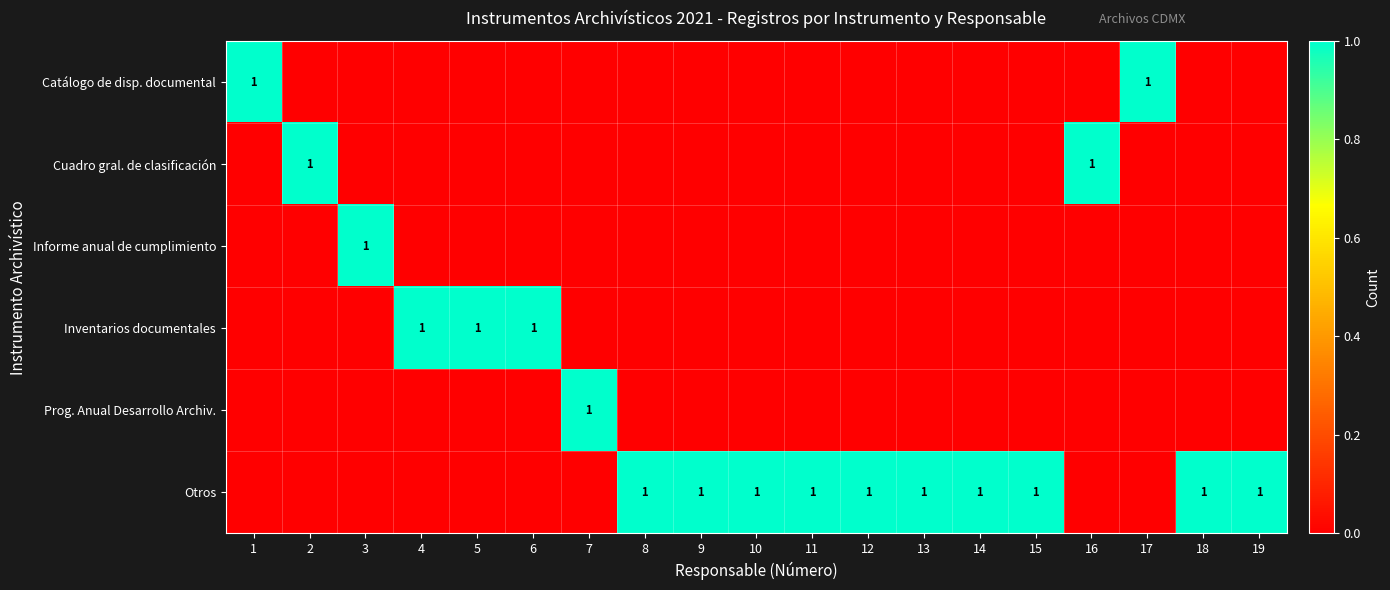

How many positive values does the Cuadro gral. de clasificación series have?

2